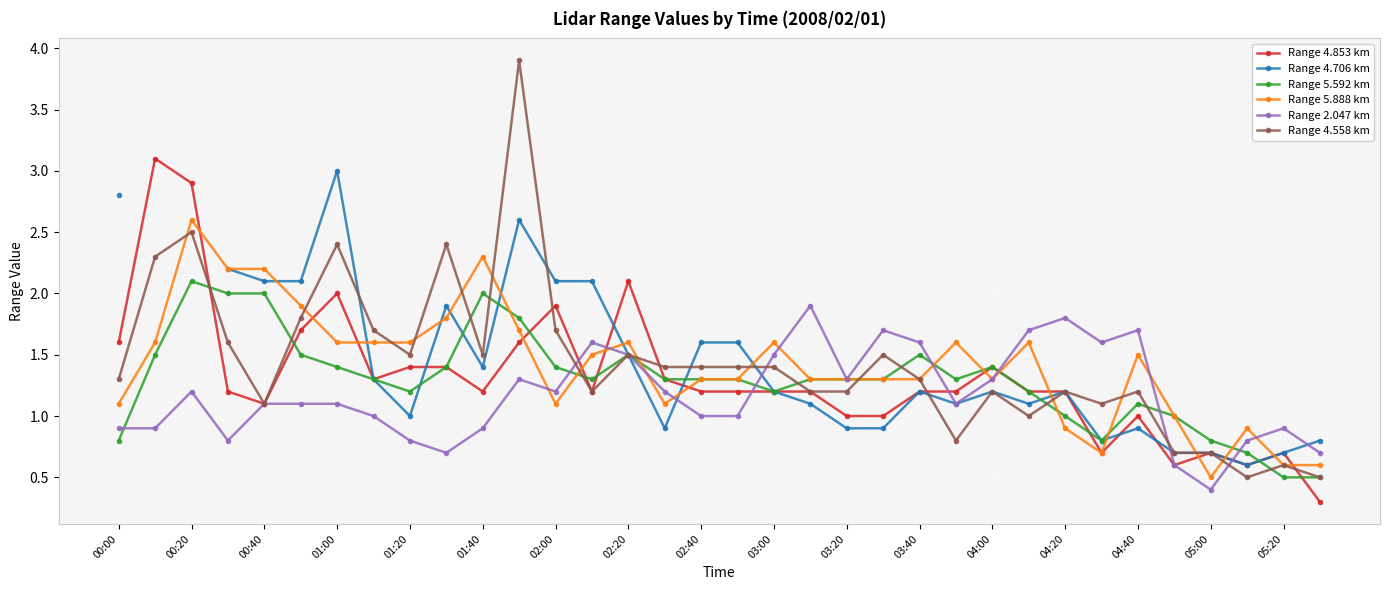

Is it true that Range 4.558 km equals 0.8 at 04:40?

False